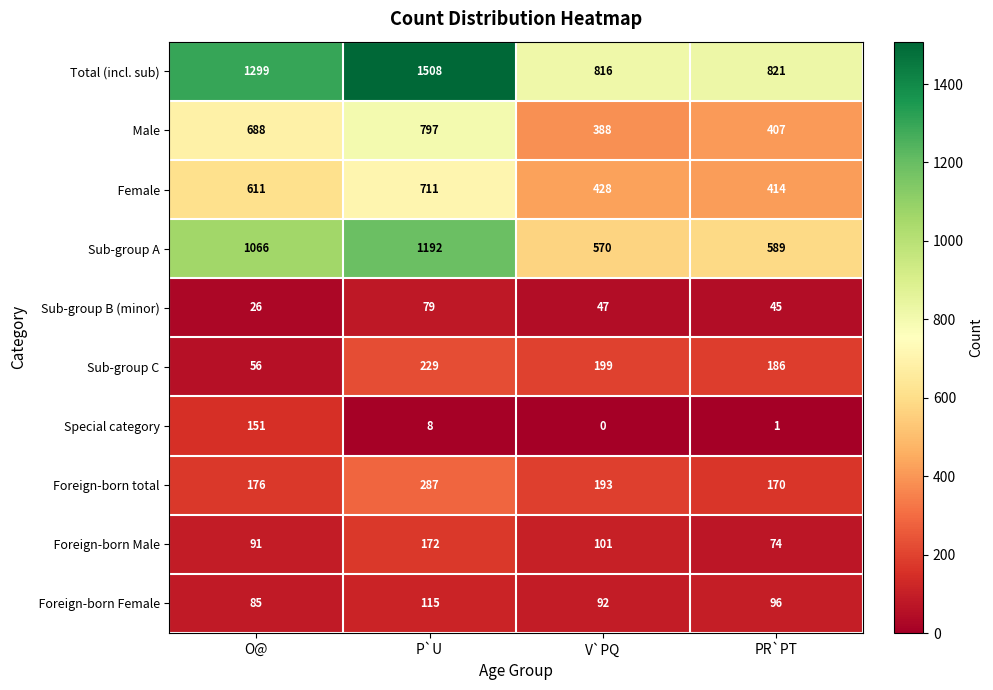

Which series has the largest total across all categories?

Total (incl. sub)